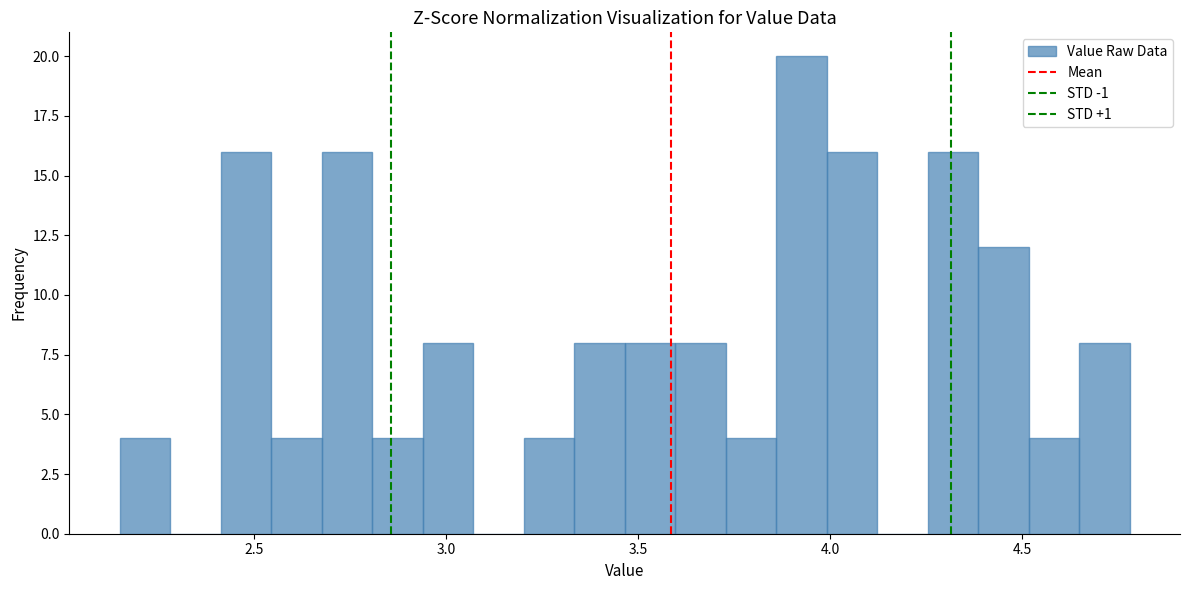

Read against the x-axis, roughly where is the centre of the tallest bar?

3.95